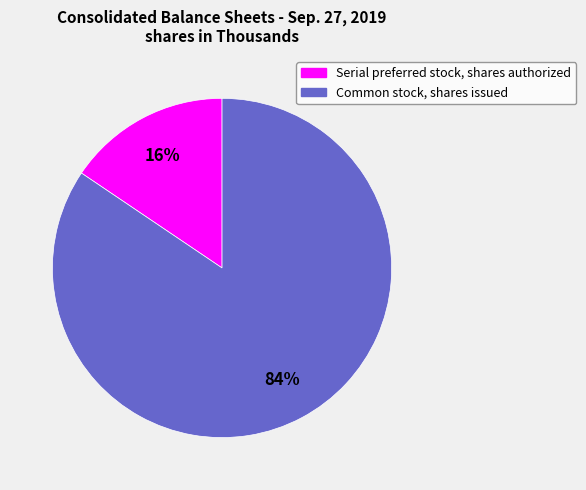

To the nearest percent, what is the average slice percentage?

50%